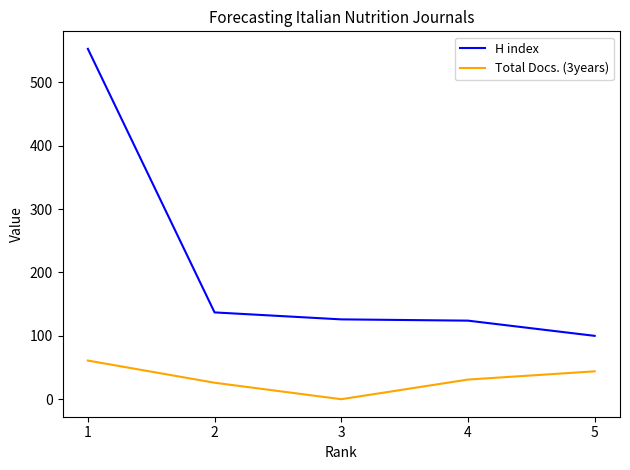

The H index series shows 52 at 3. True or false?

False